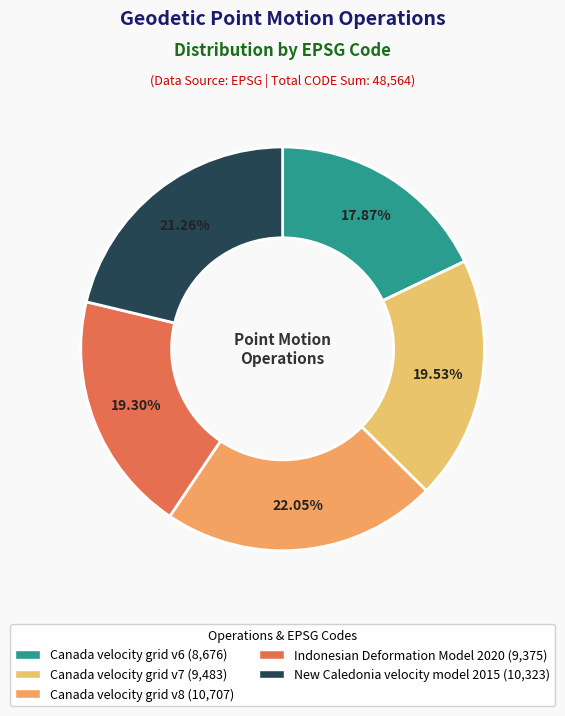

To the nearest percent, what is the average slice percentage?

20%